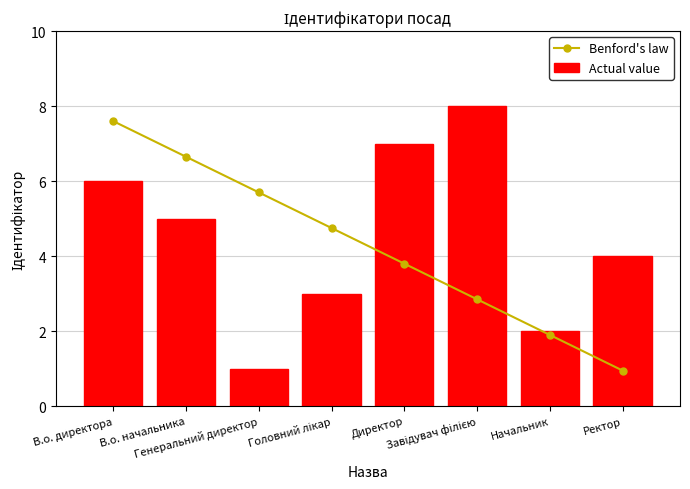

Which label corresponds to the largest value in the chart?

Завідувач філією